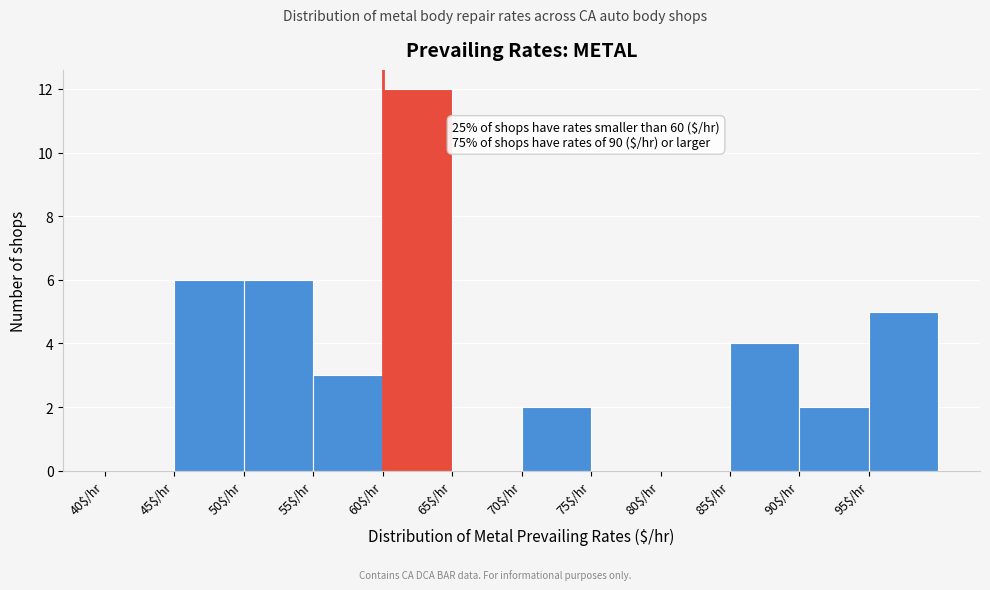

Over which range of the x-axis is the bar tallest?

60 to 65